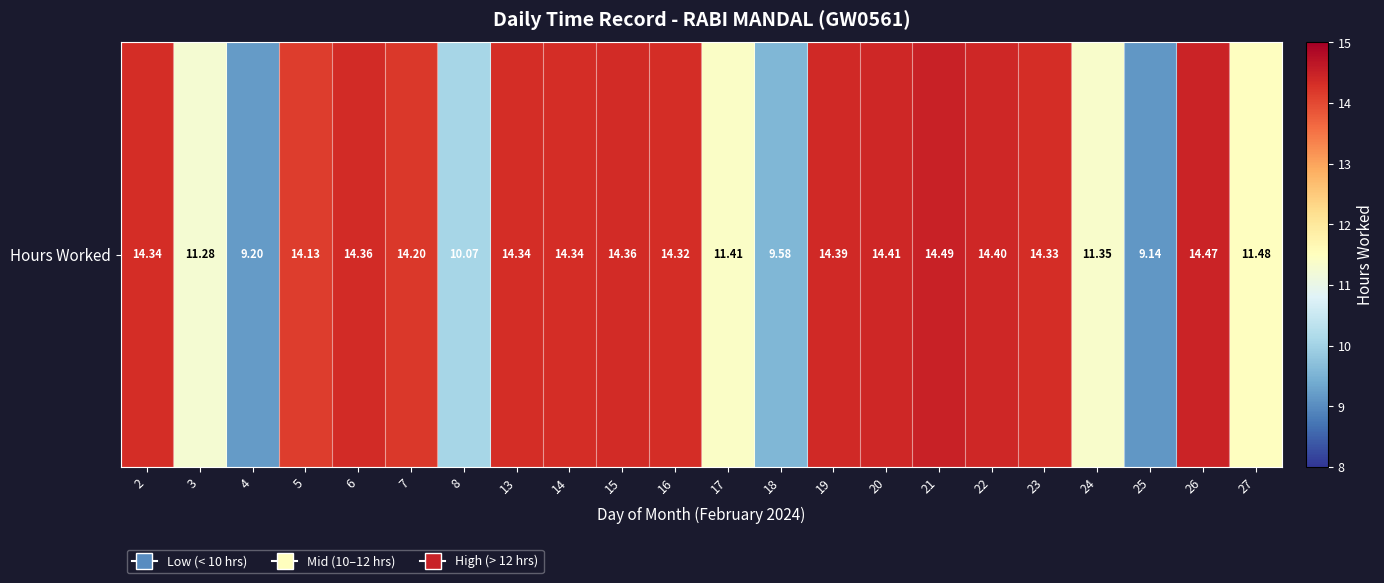

What is the sum of all values?

284.4